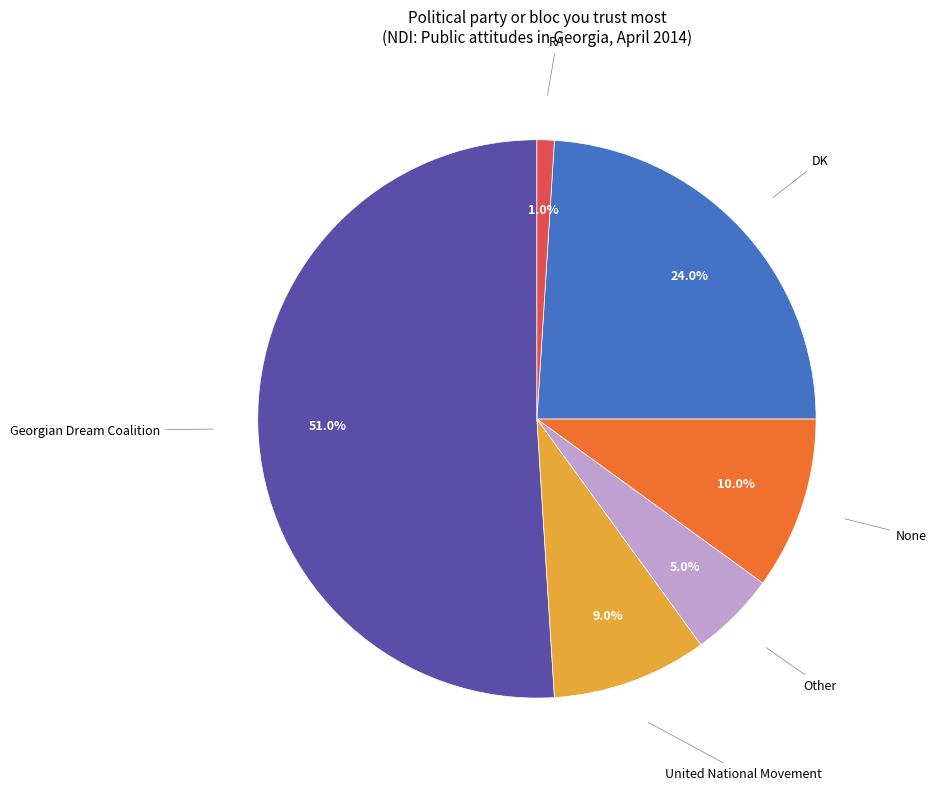

How many slices are in this pie chart?

6